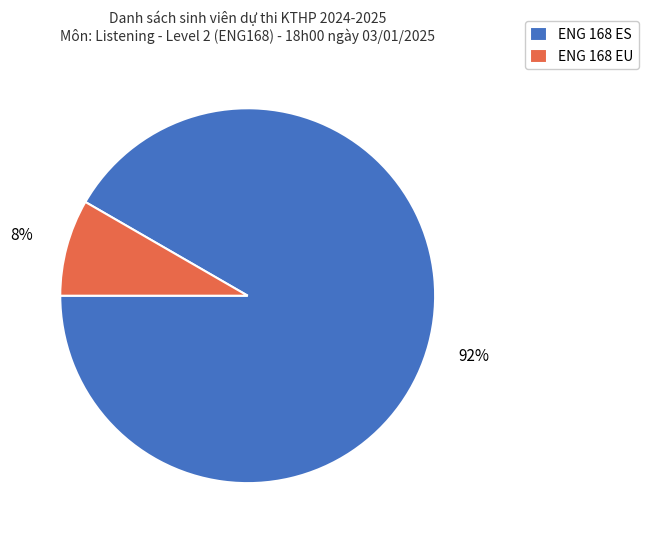

To the nearest percent, what percentage of the pie is ENG 168 EU?

8%